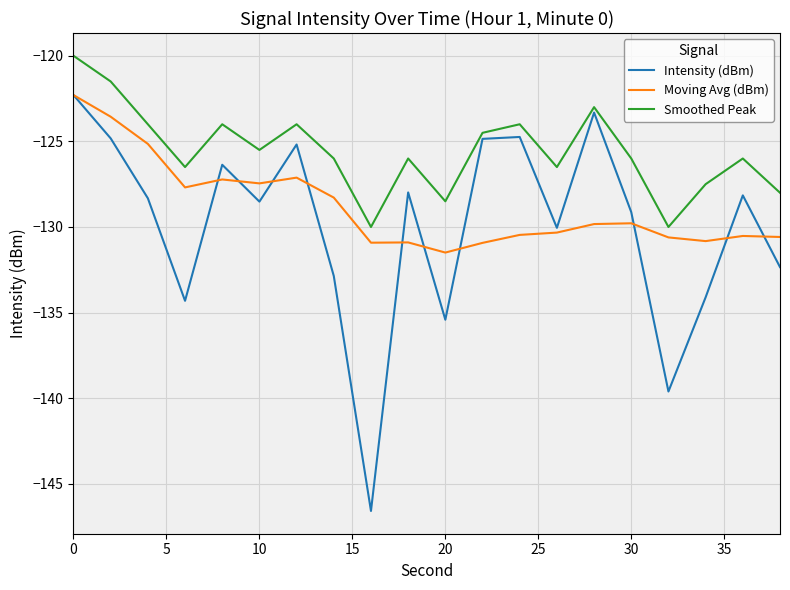

Which series has the largest total across all categories?

Smoothed Peak